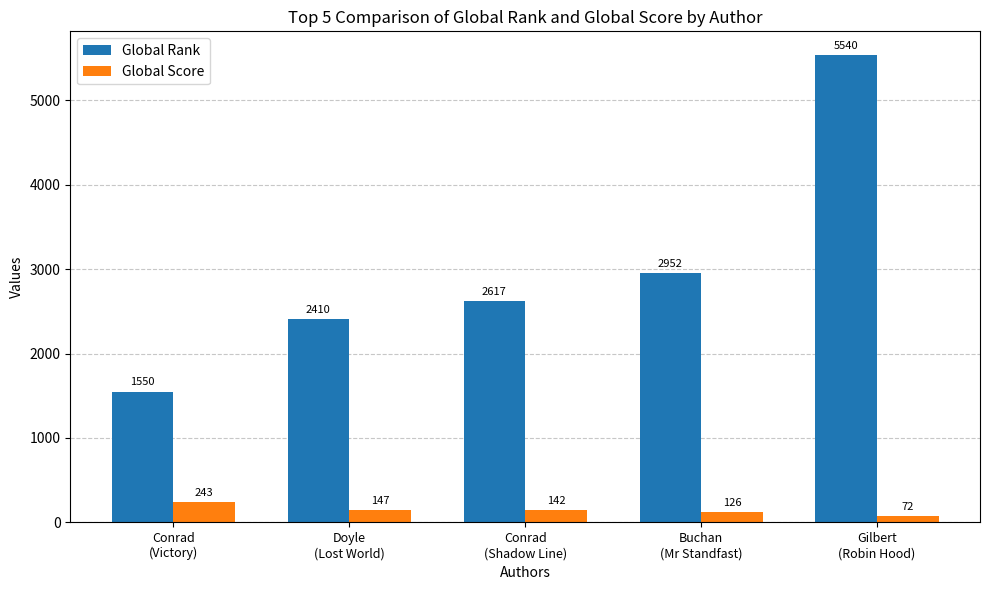

What position from the left is Conrad
(Shadow Line)?

3